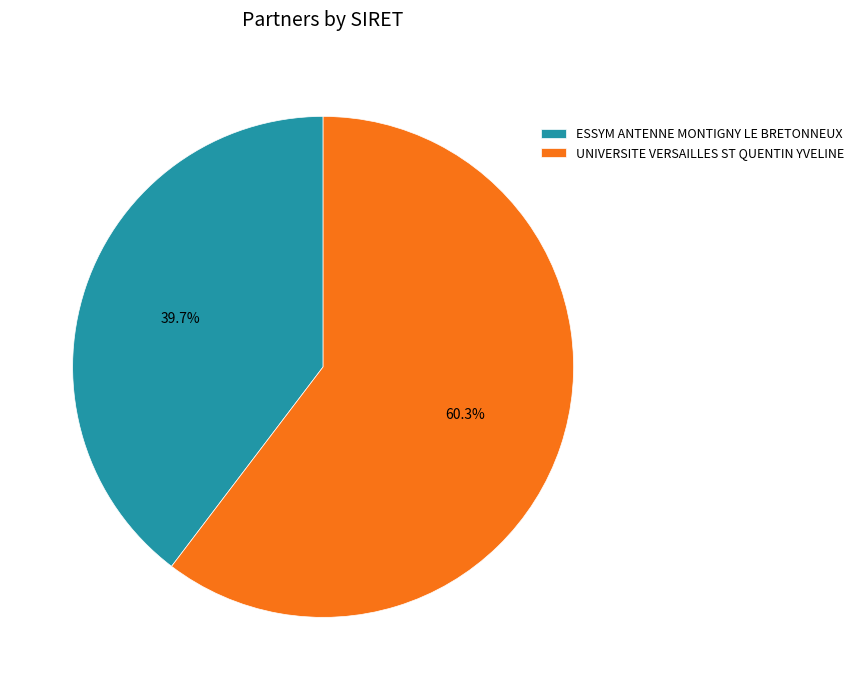

Combined, what portion of the pie is UNIVERSITE VERSAILLES ST QUENTIN YVELINE and ESSYM ANTENNE MONTIGNY LE BRETONNEUX?

100.0%